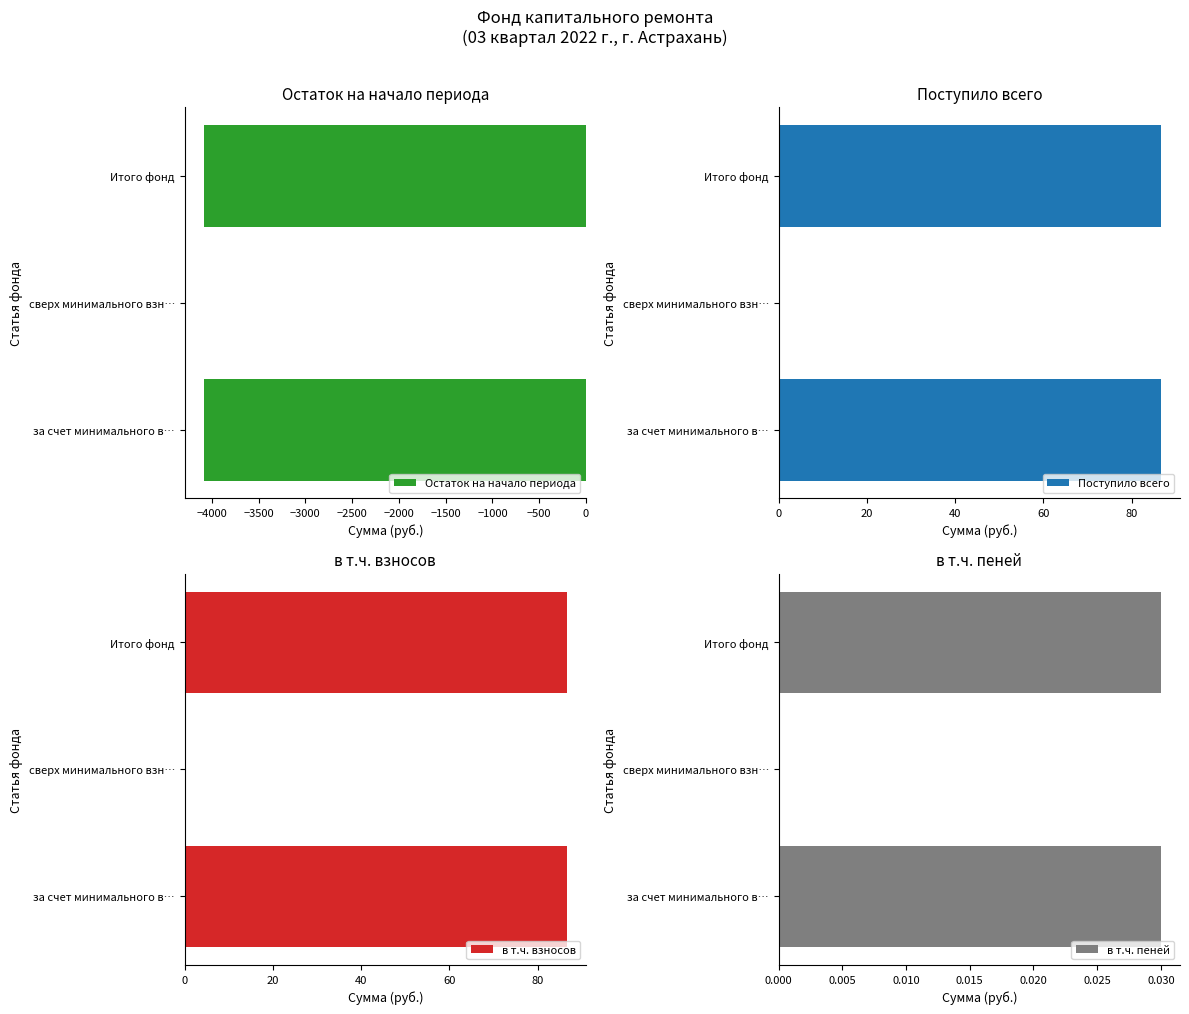

The value of Поступило всего at Итого фонд is 127.5. True or false?

False